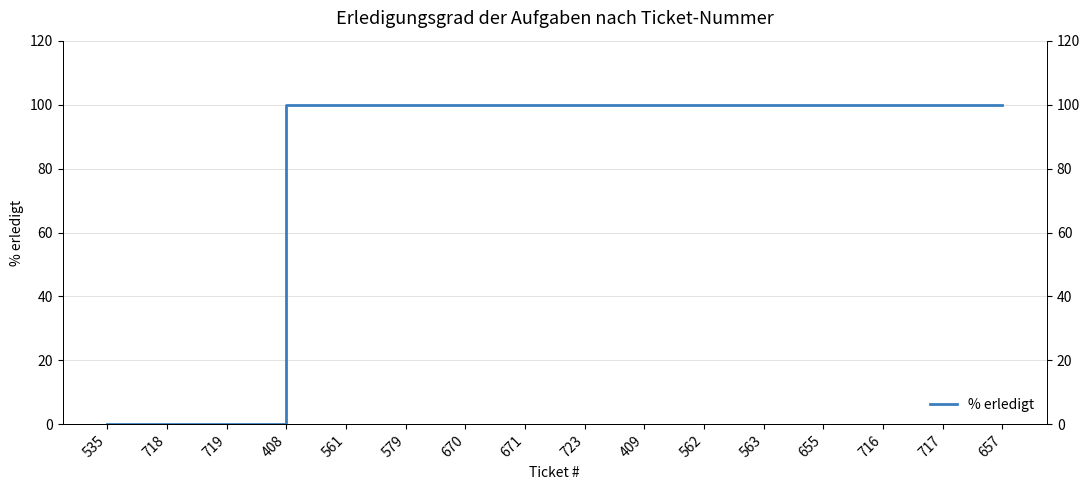

Rank the categories by value from lowest to highest.

535, 718, 719, 408, 561, 579, 670, 671, 723, 409, 562, 563, 655, 716, 717, 657